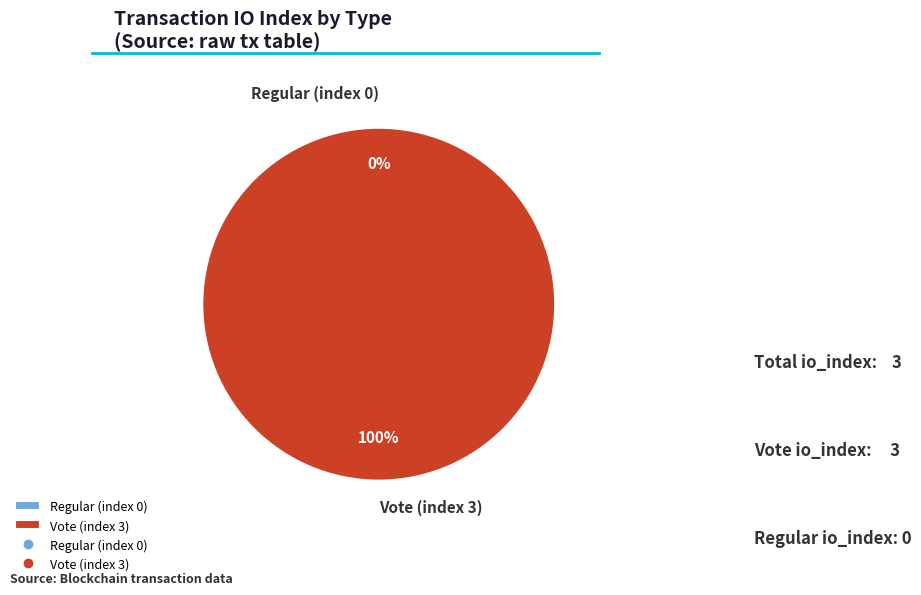

Rank the categories by value from lowest to highest.

Regular (index 0), Vote (index 3)